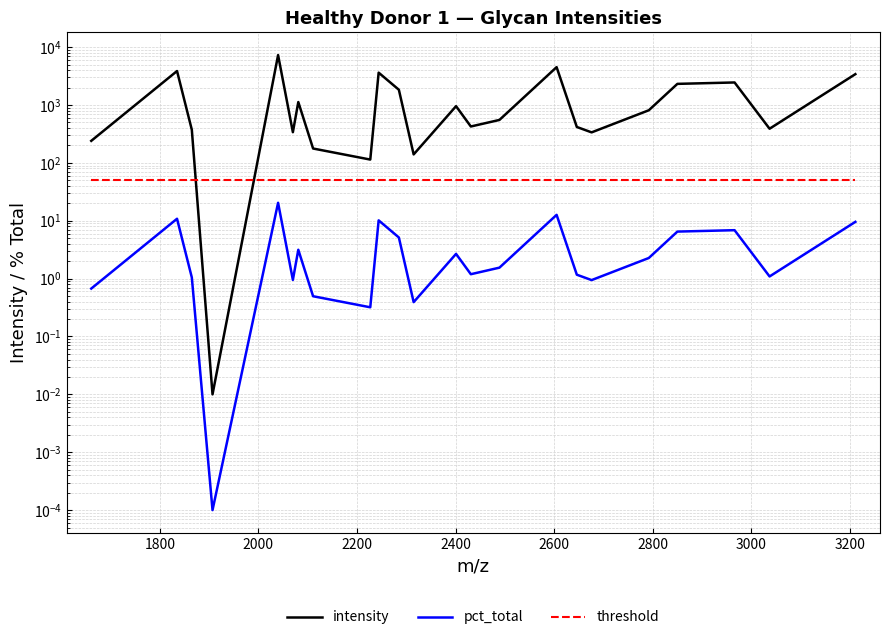

True or false: intensity and pct_total intersect in this chart.

False